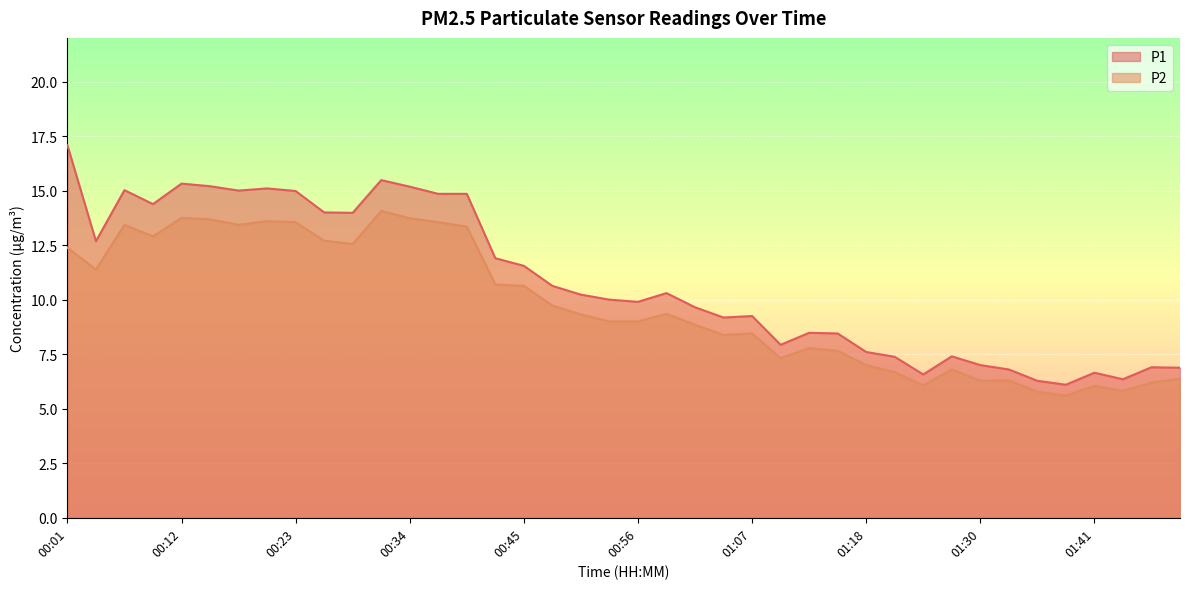

At which category does P2 reach its first local peak?

00:06